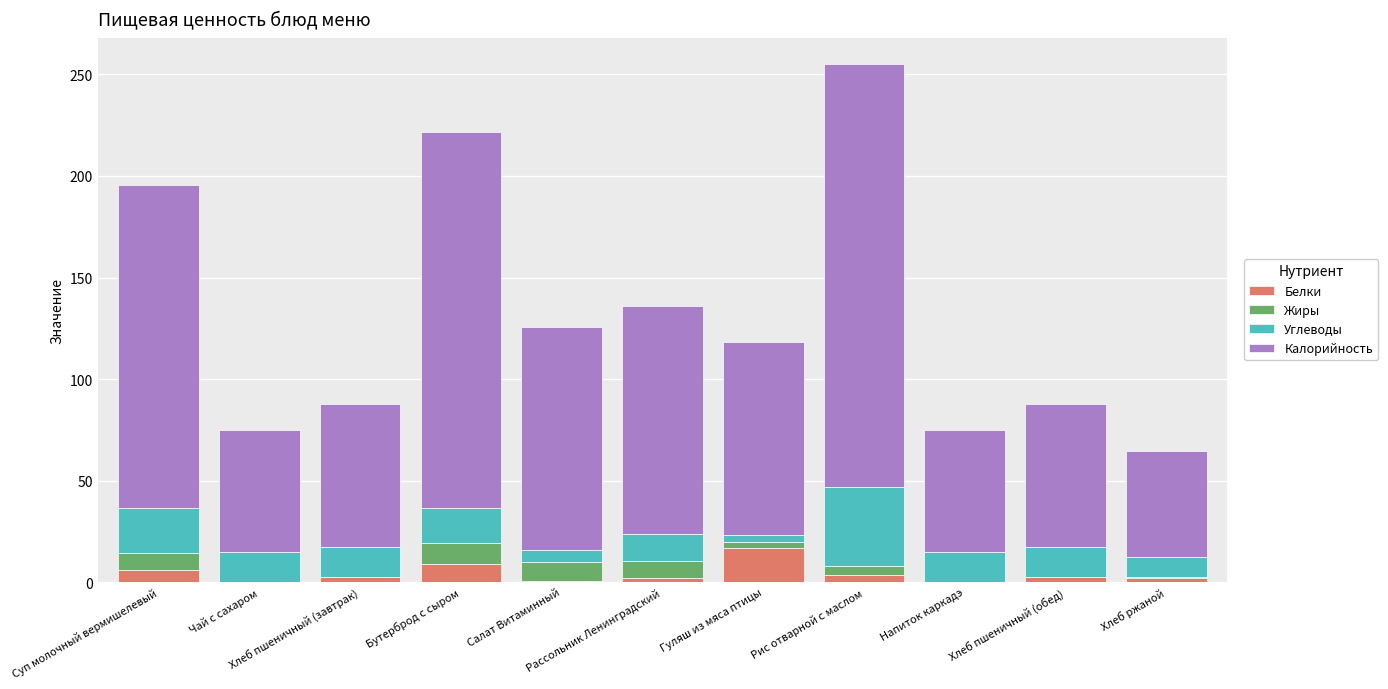

Are the bars grouped side by side (vs. stacked)?

No